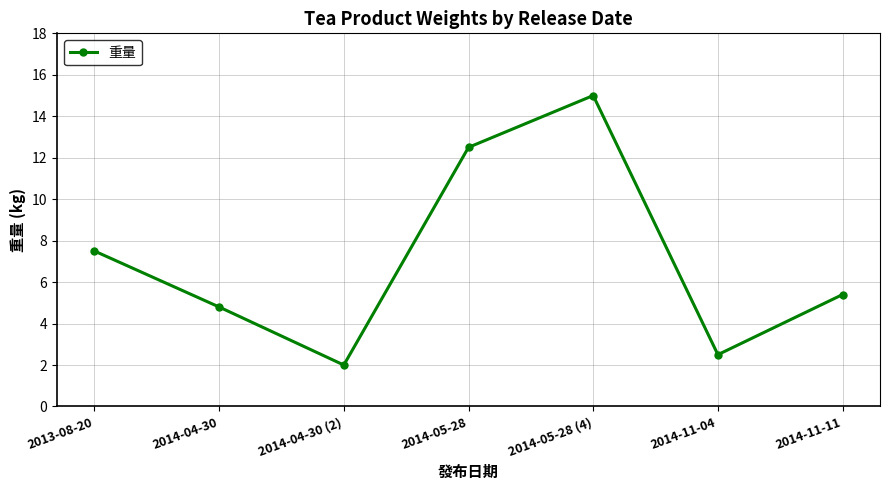

Where is the first local maximum?

2014-05-28 (4)